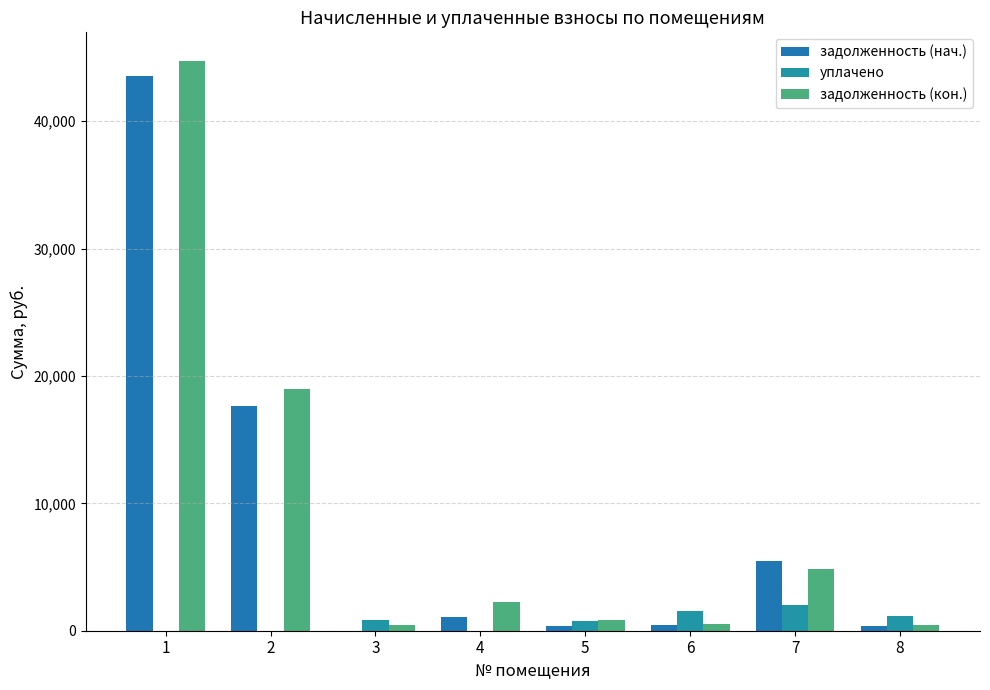

What is the total value across all series at 4?

3354.0